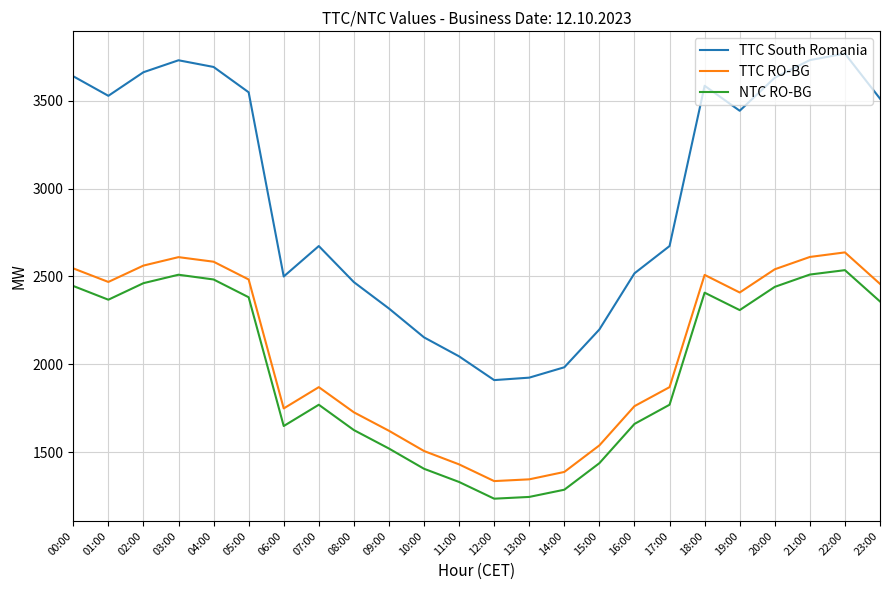

What is the greatest value displayed?

3767